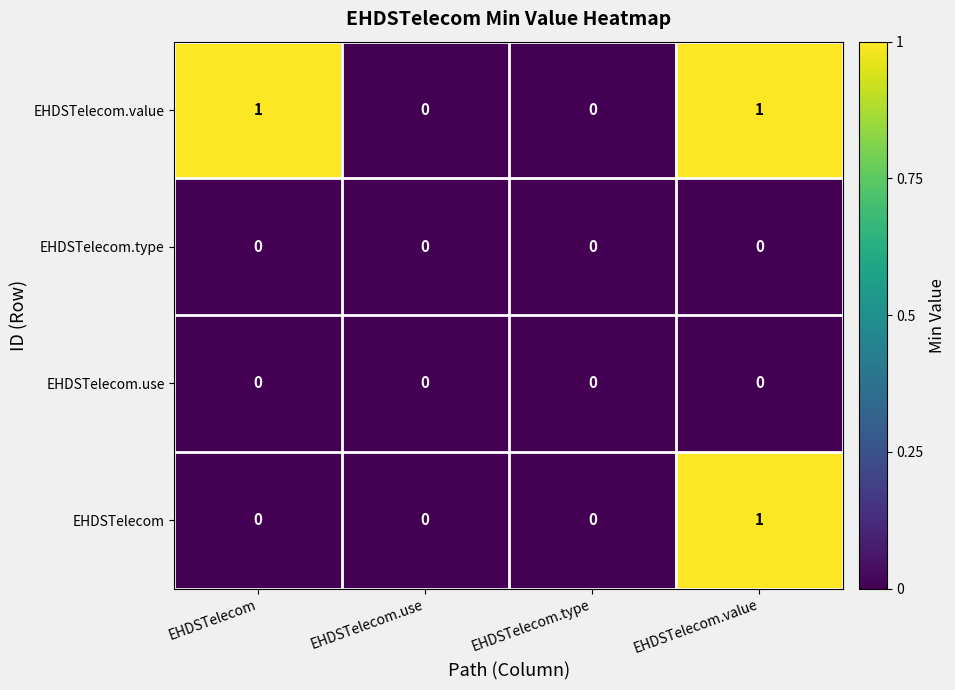

The value of EHDSTelecom.use at EHDSTelecom.type is 0. True or false?

True